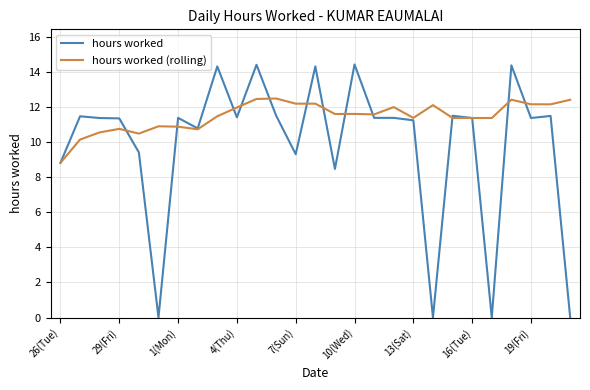

Rank the series by their average value, from lowest to highest.

hours worked, hours worked (rolling)